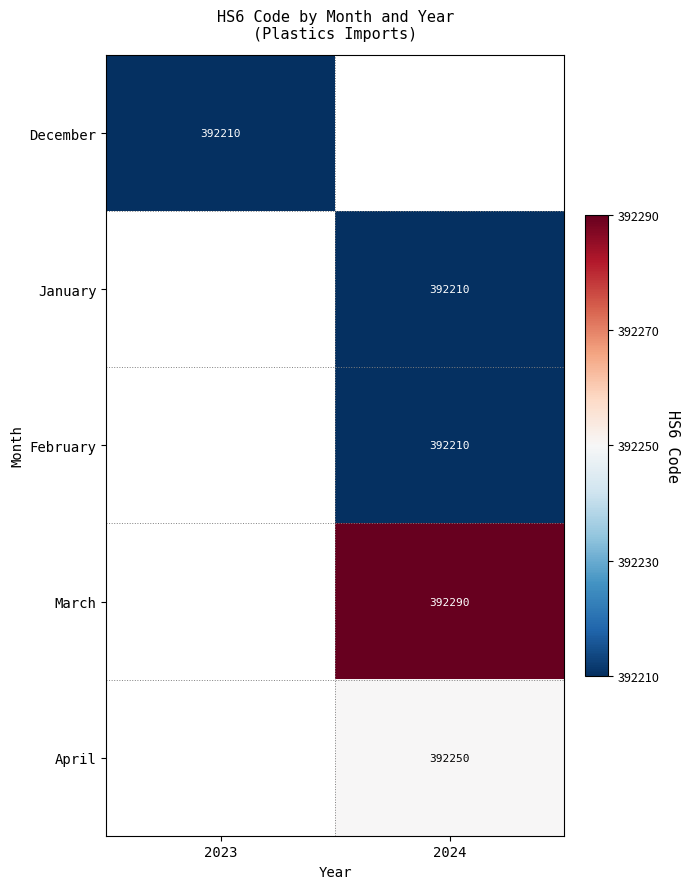

Count the number of data series in this chart.

5